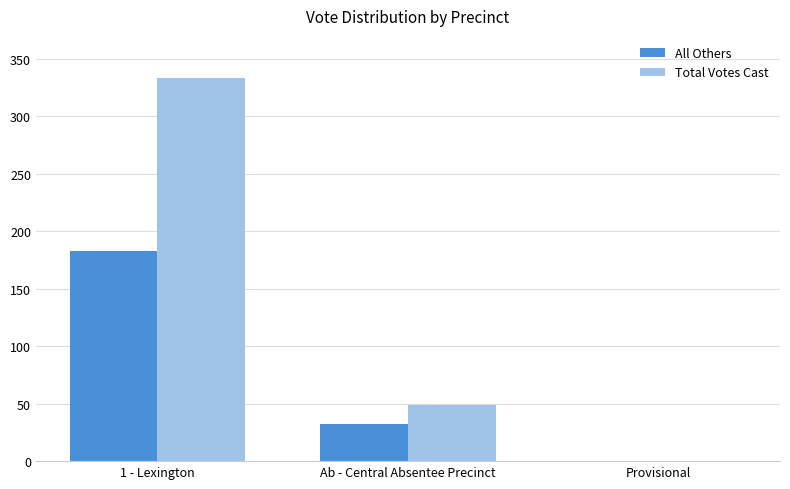

Count the Total Votes Cast values in the range 0 to 333.

3